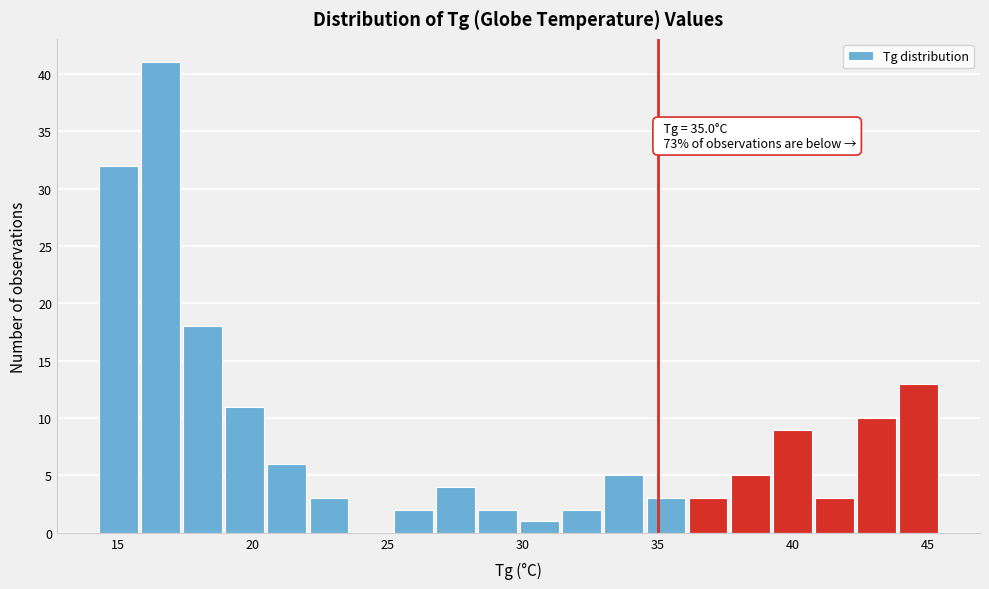

Read against the x-axis, roughly where is the centre of the tallest bar?

16.5